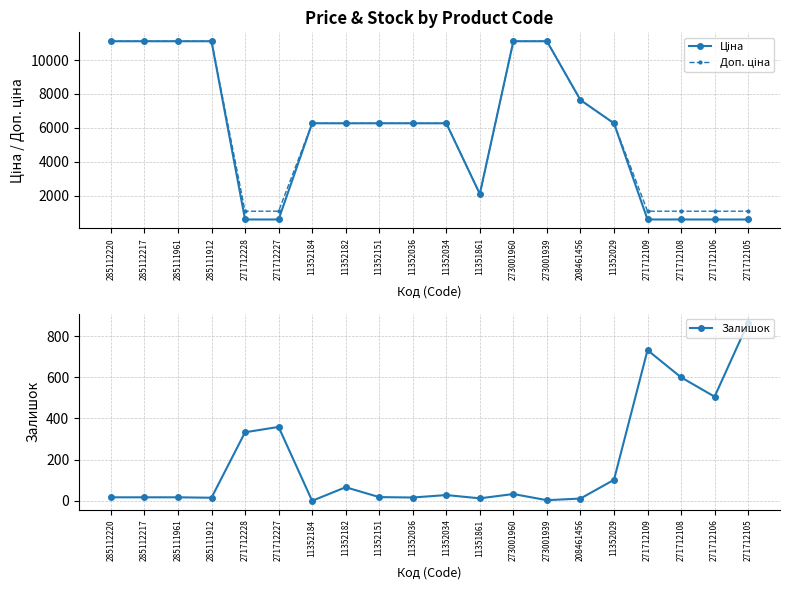

True or false: Доп. ціна and Ціна intersect in this chart.

False